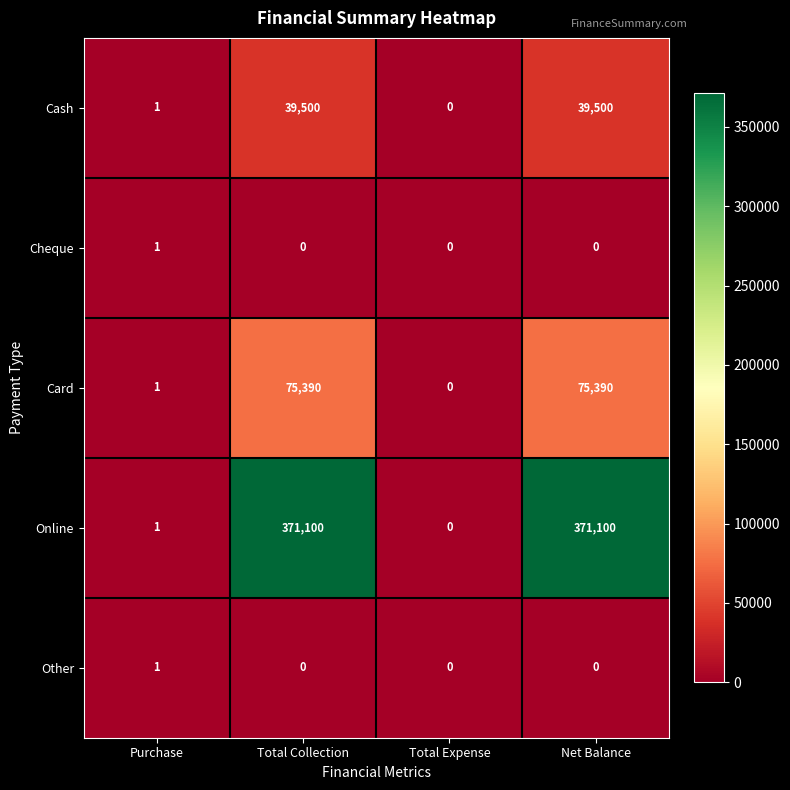

At which label does Cheque reach its peak?

Purchase